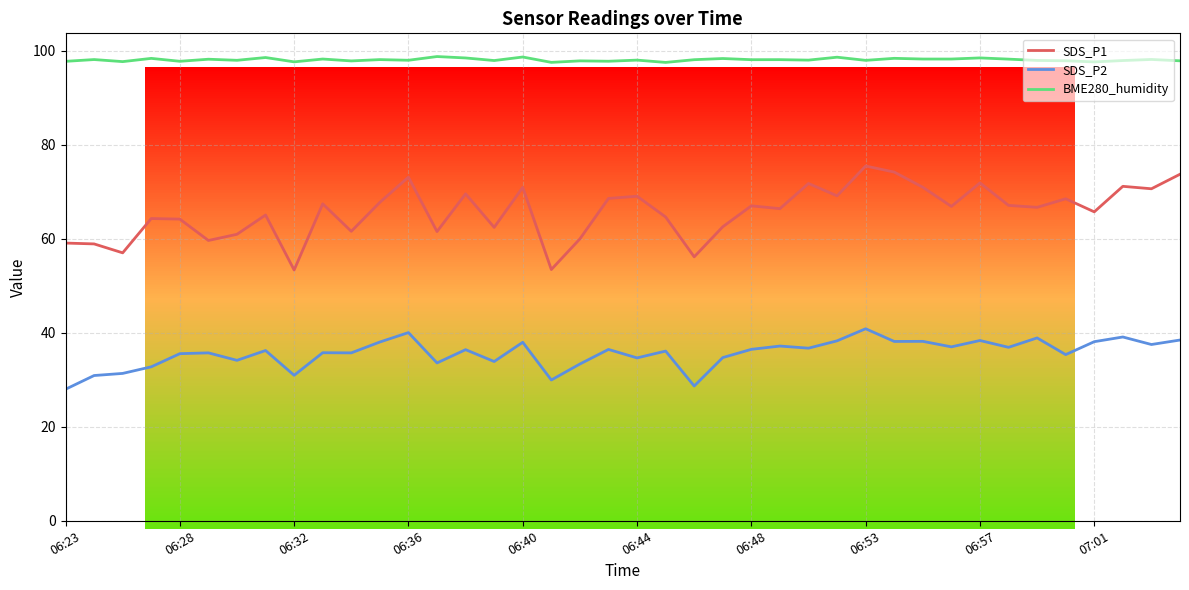

True or false: SDS_P1 and SDS_P2 cross at least once.

False